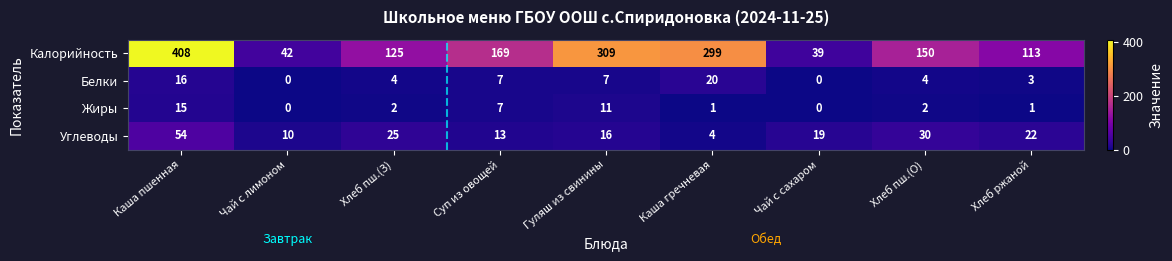

Count the number of categories in the chart.

9